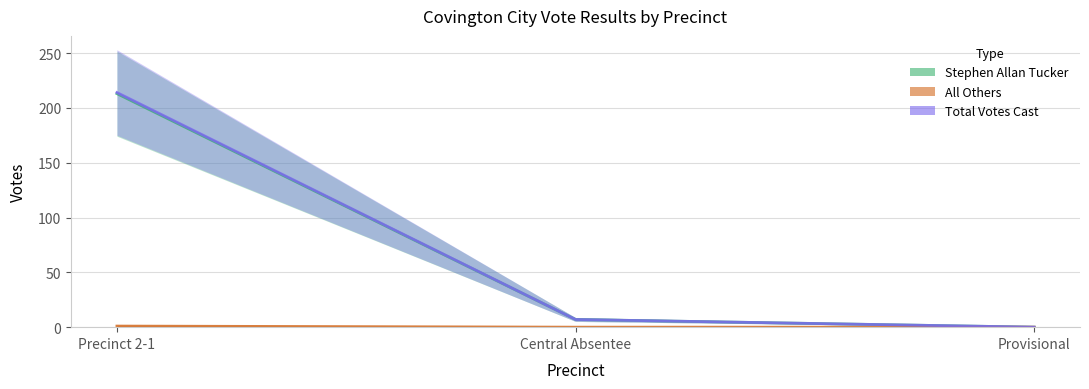

What is the sum of all Stephen Allan Tucker values?

220